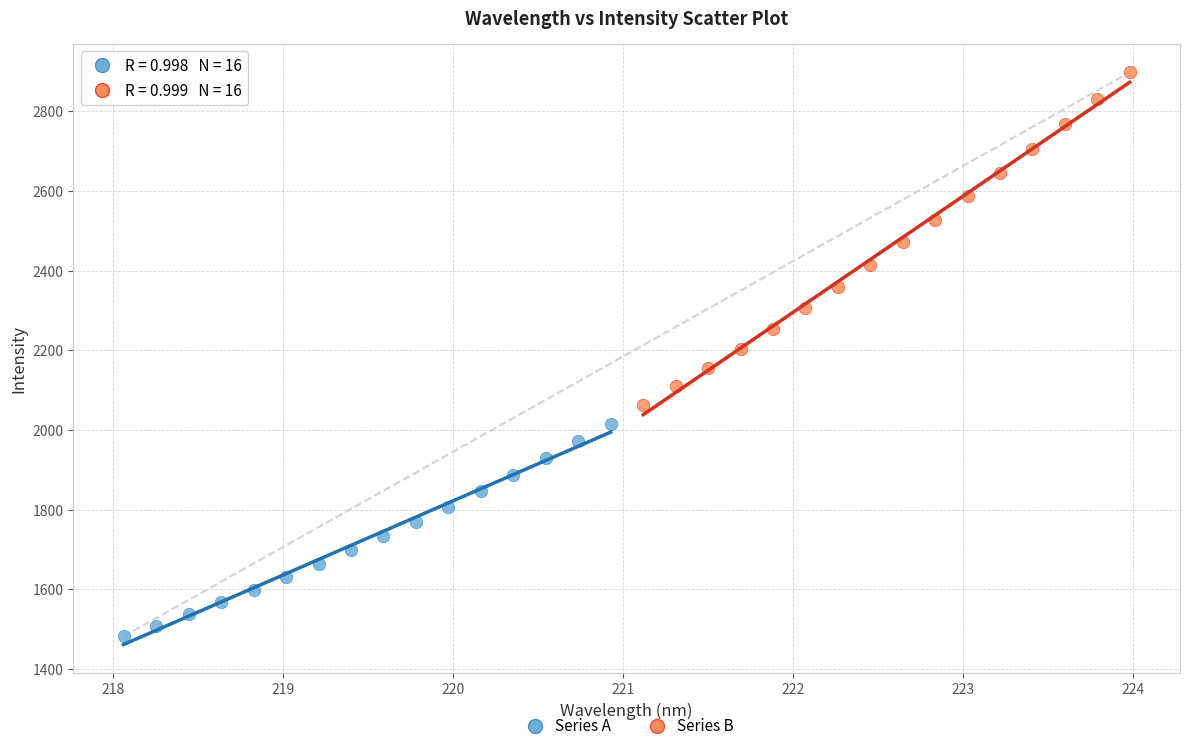

Which series contains the lowest Y value?

Series A